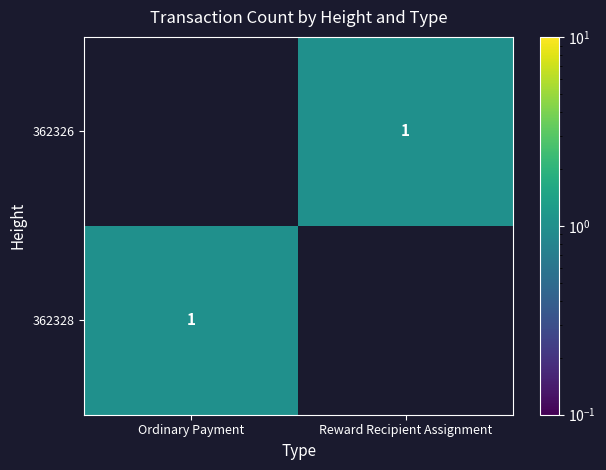

Is it true that 362326 equals 1 at Reward Recipient Assignment?

True